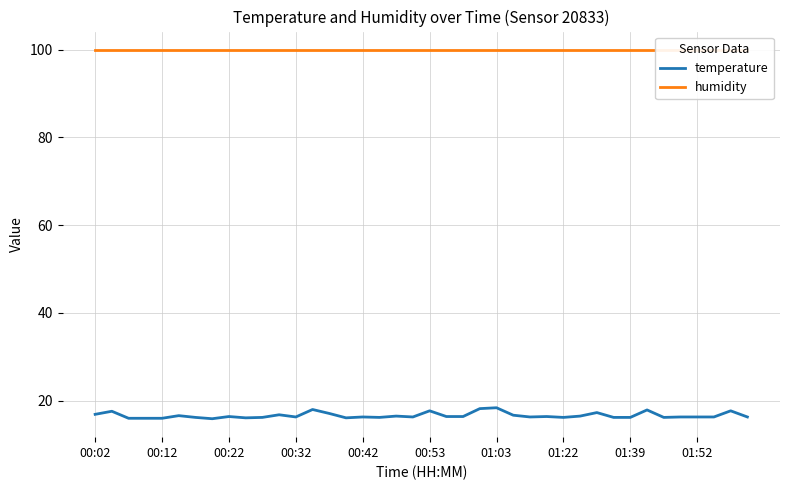

What value does the humidity series have at 01:22?

99.9